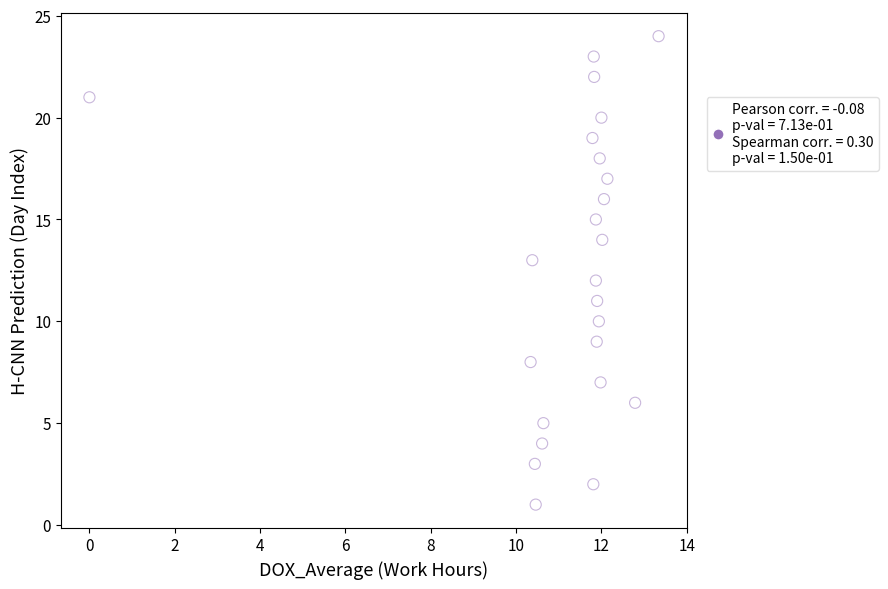

What is the range of Y values (max minus min)?

23